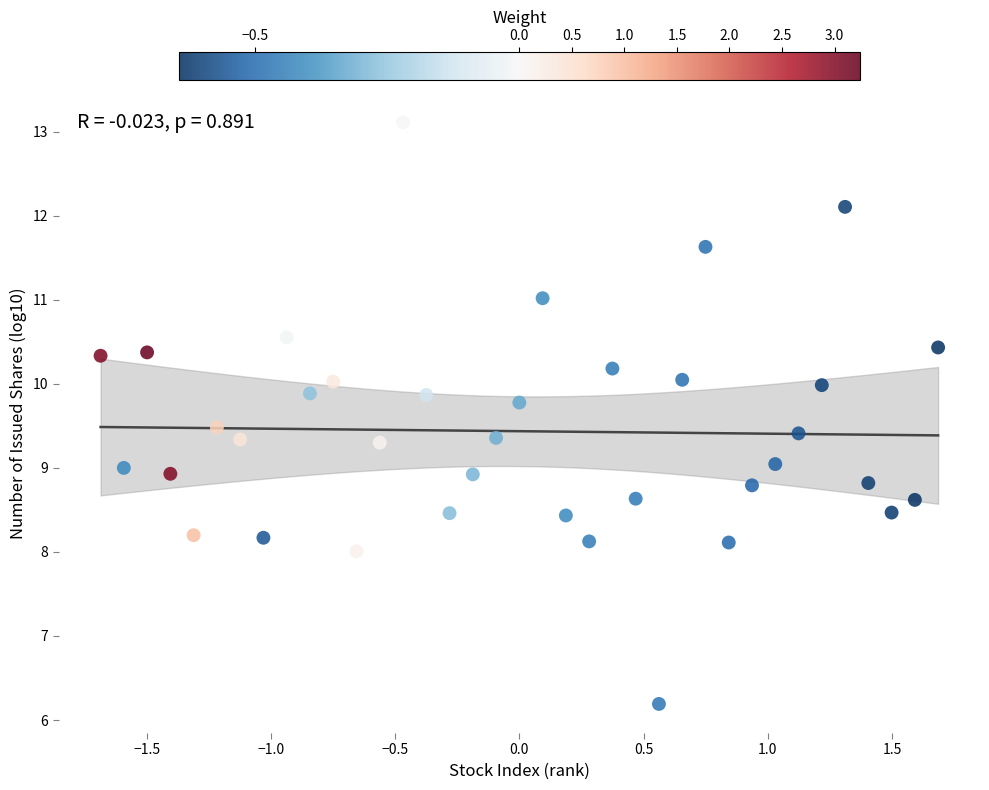

What is the range of X values (max minus min)?

3.4